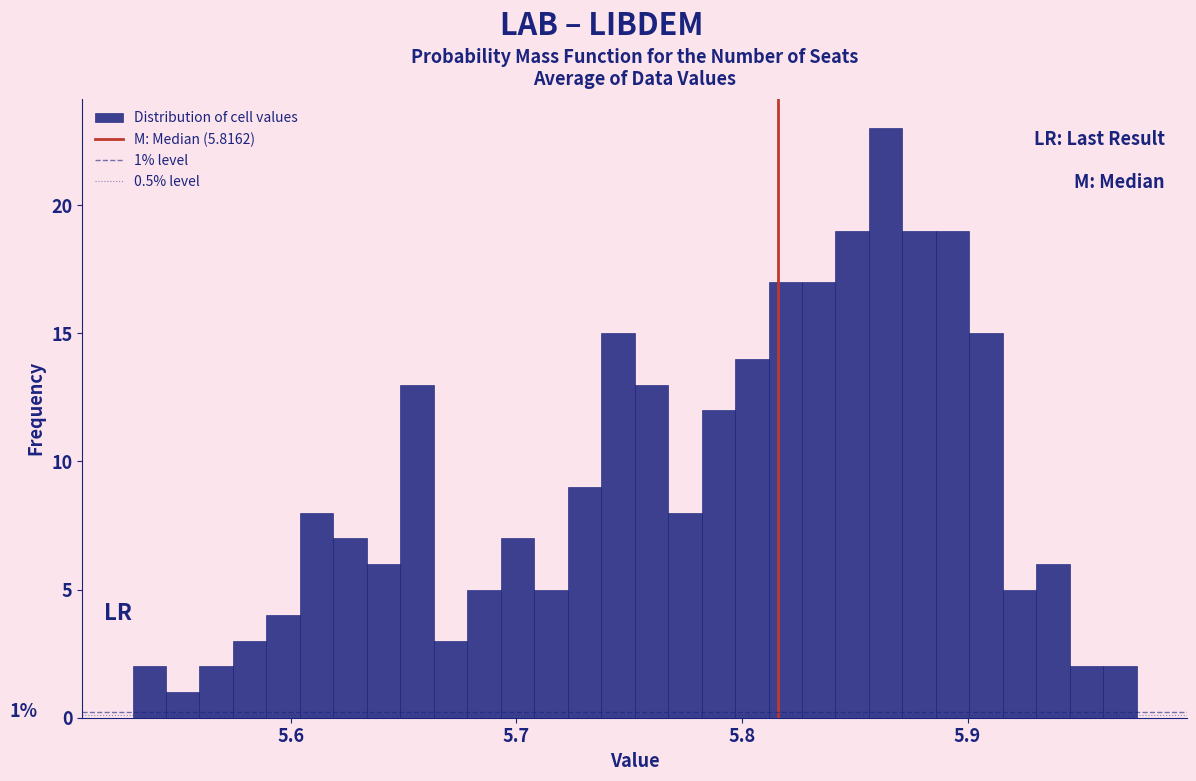

Read against the x-axis, roughly where is the centre of the tallest bar?

5.86